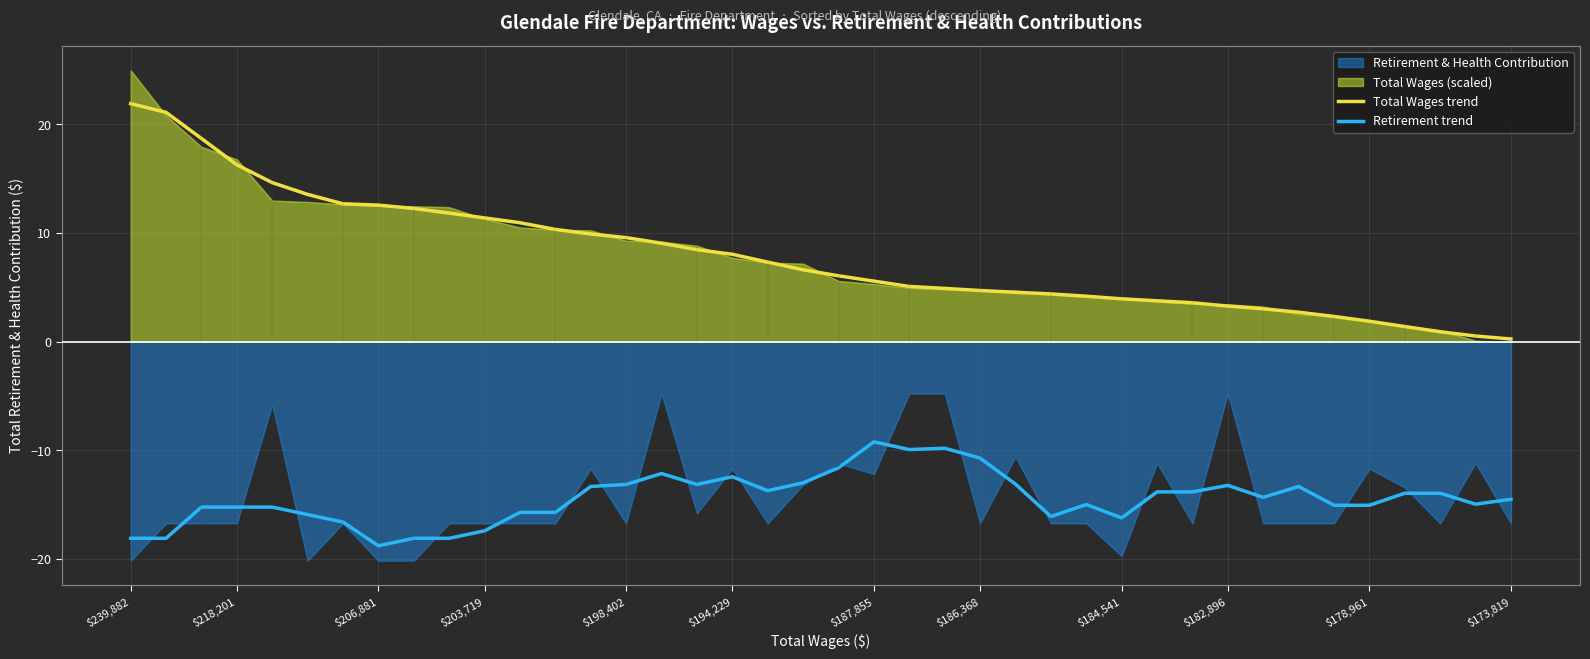

Does the chart have visible grid lines?

Yes